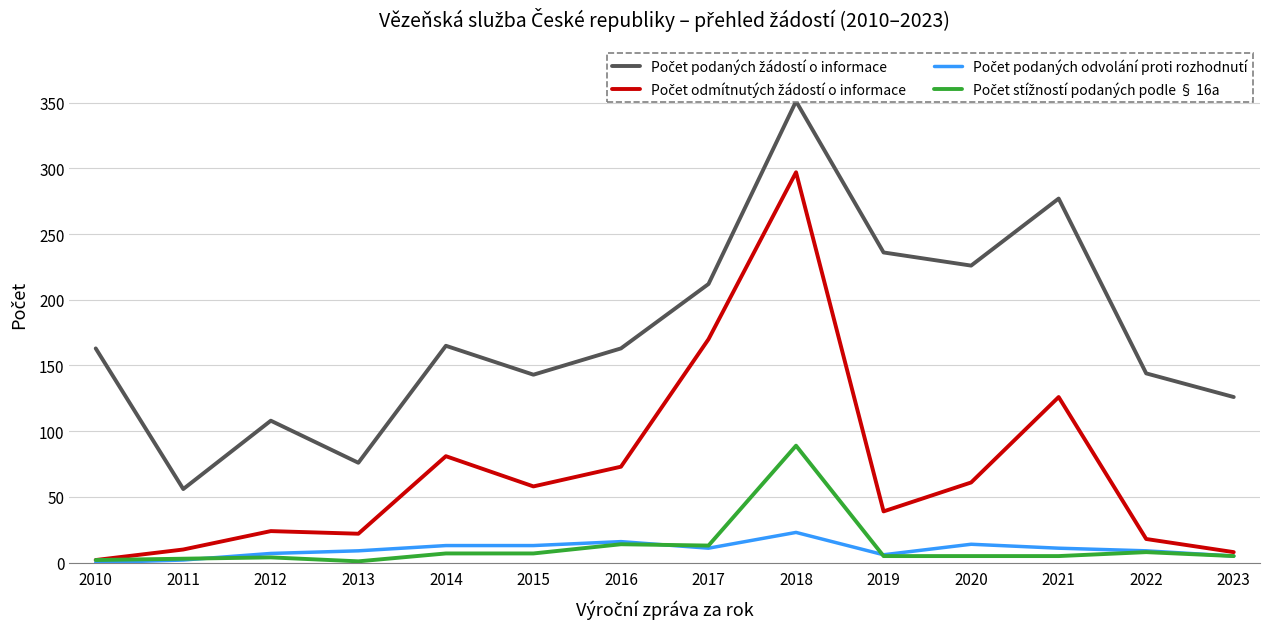

Is this an area chart (filled region under the line)?

No